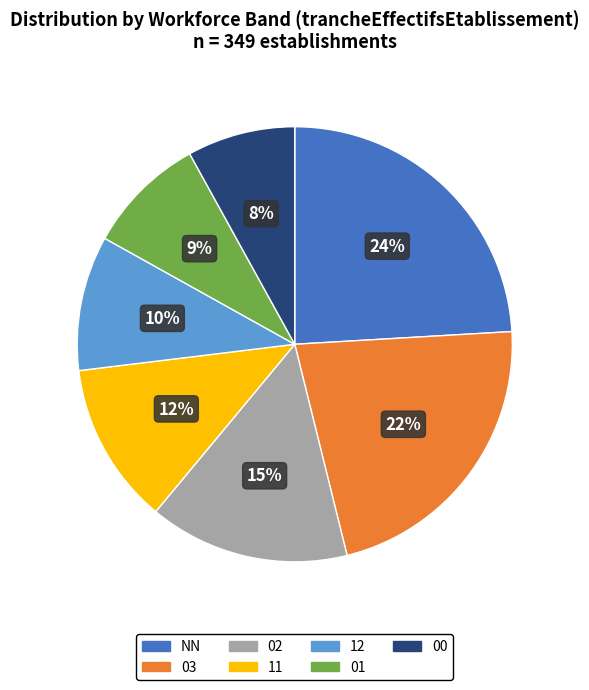

What is the ratio of the value at 11 to the value at 12?

1.2